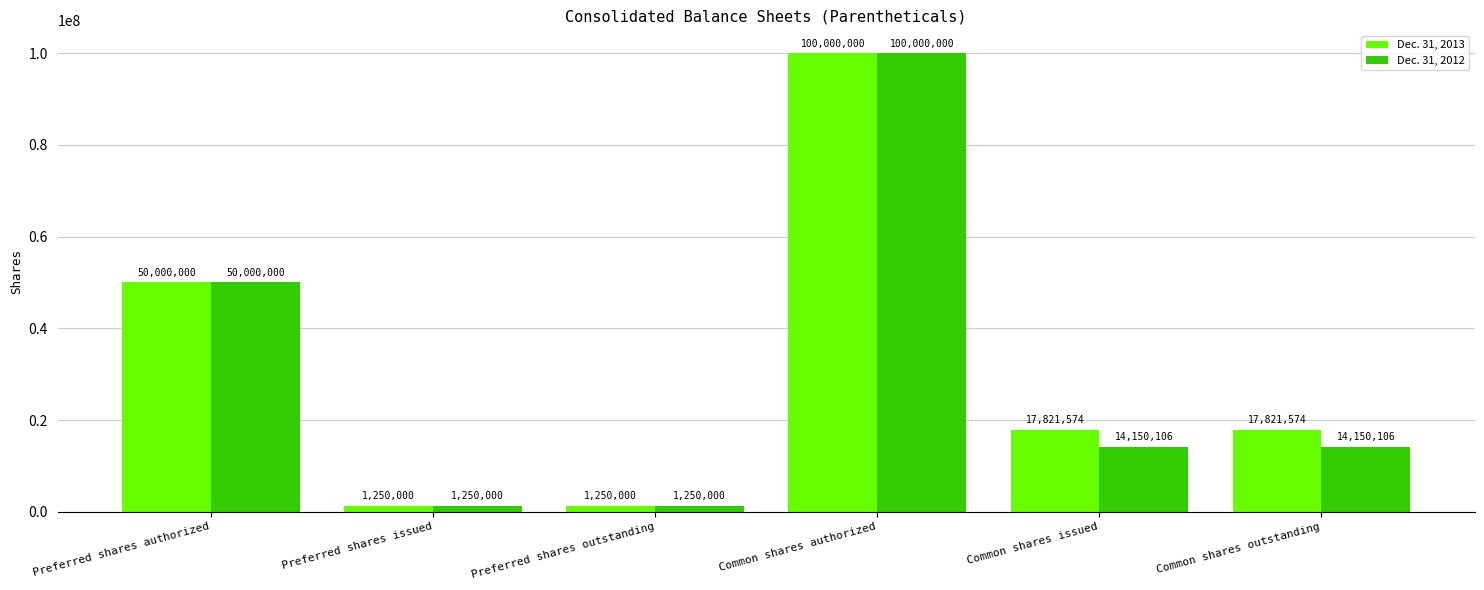

At which label is Dec. 31, 2013 closest to 50625000?

Preferred shares authorized